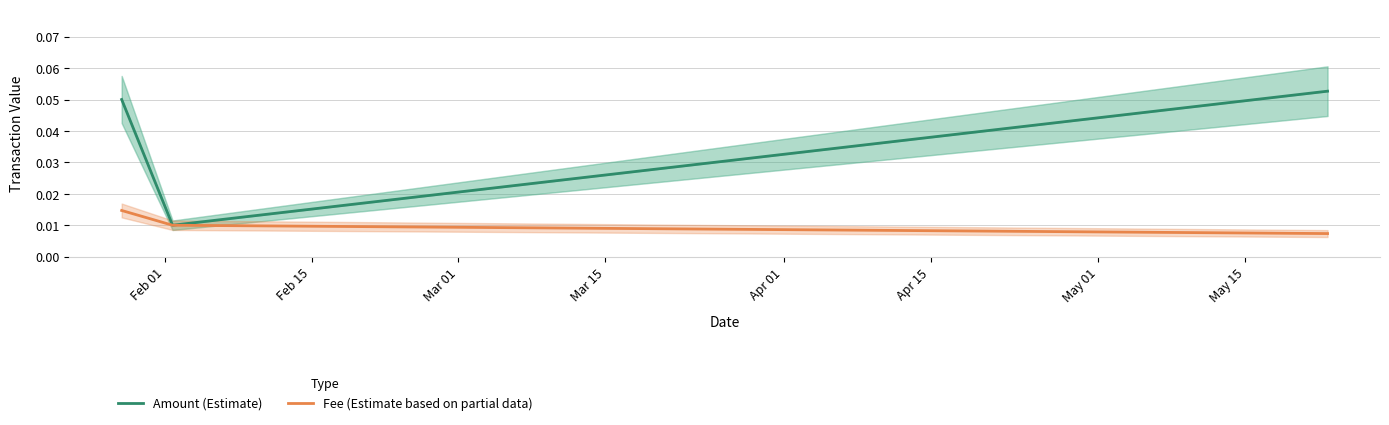

Reading left to right, extract all data points from this chart.

Amount (Estimate): 0.1	0.0	0.1
Fee (Estimate based on partial data): 0.0	0.0	0.0